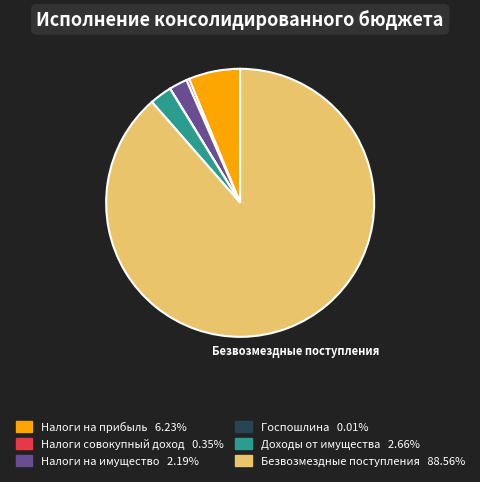

Is there any slice that represents more than half of the pie?

Yes